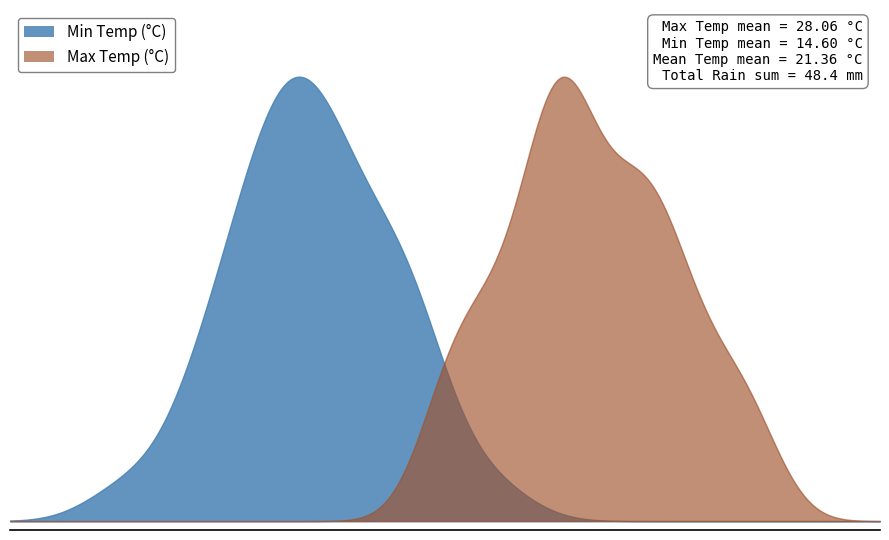

What is the sum of all min_temp values?

452.7